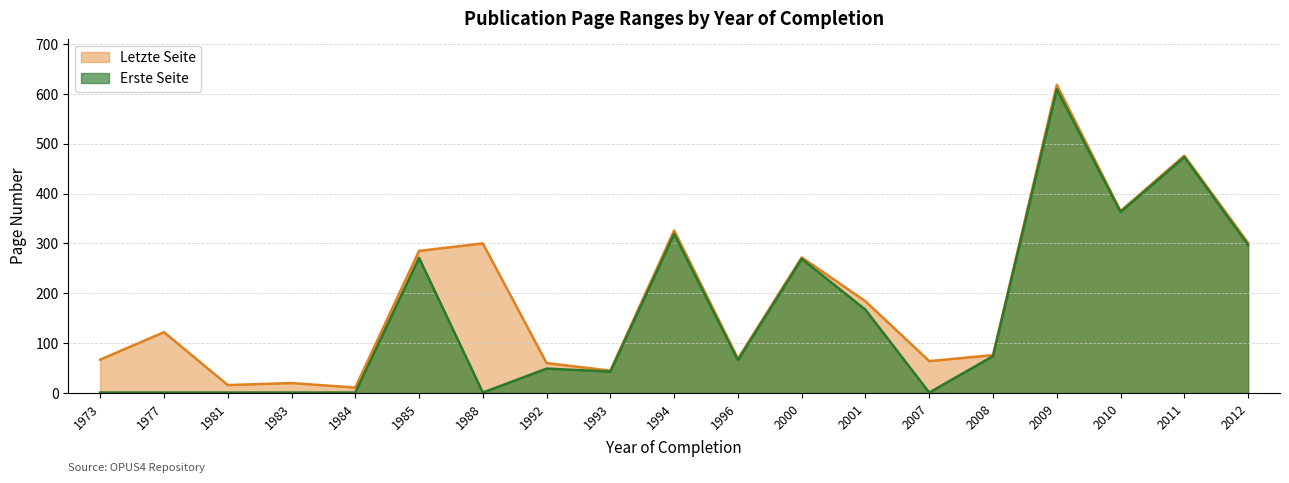

True or false: Erste Seite has a value of 473 at 2011.

True